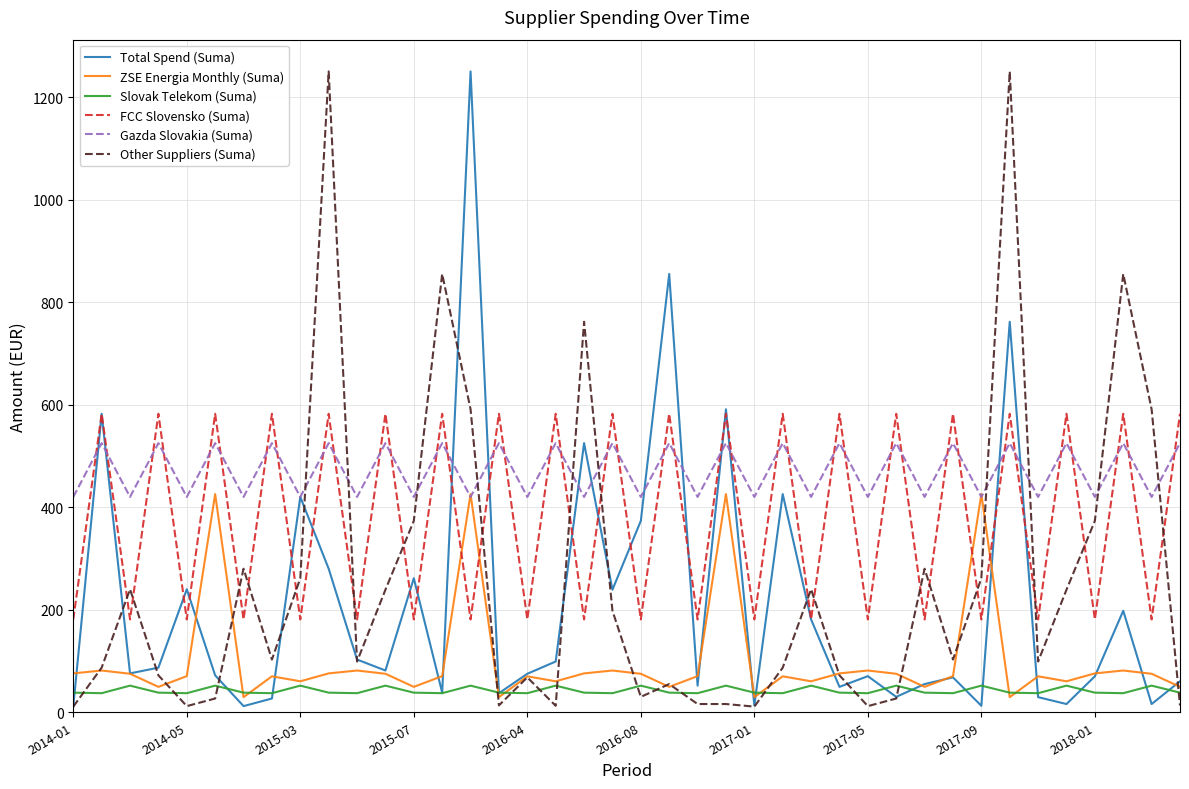

Which series has the largest total across all categories?

Gazda Slovakia (Suma)